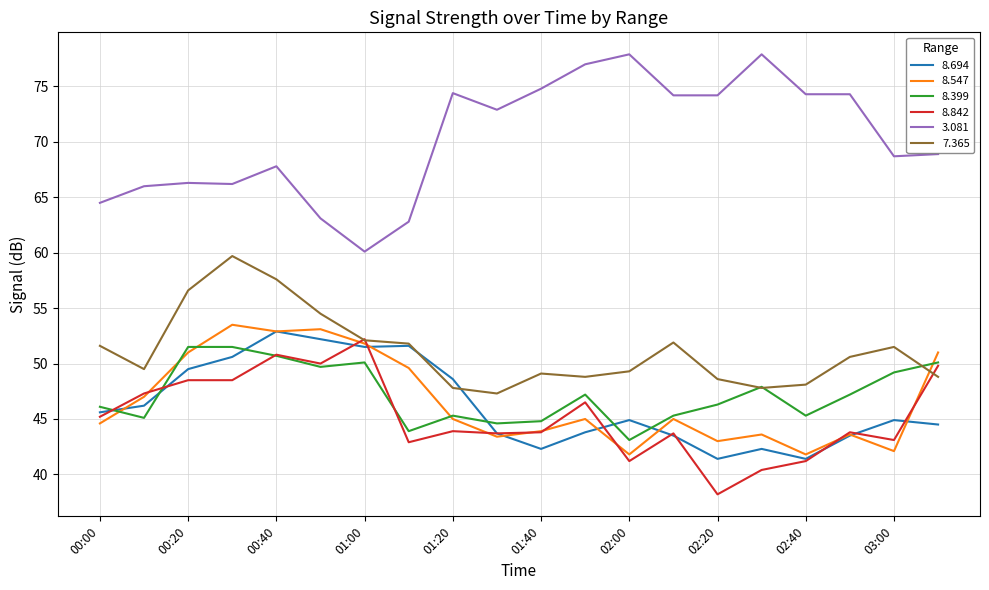

Which series has the largest total across all categories?

3.081